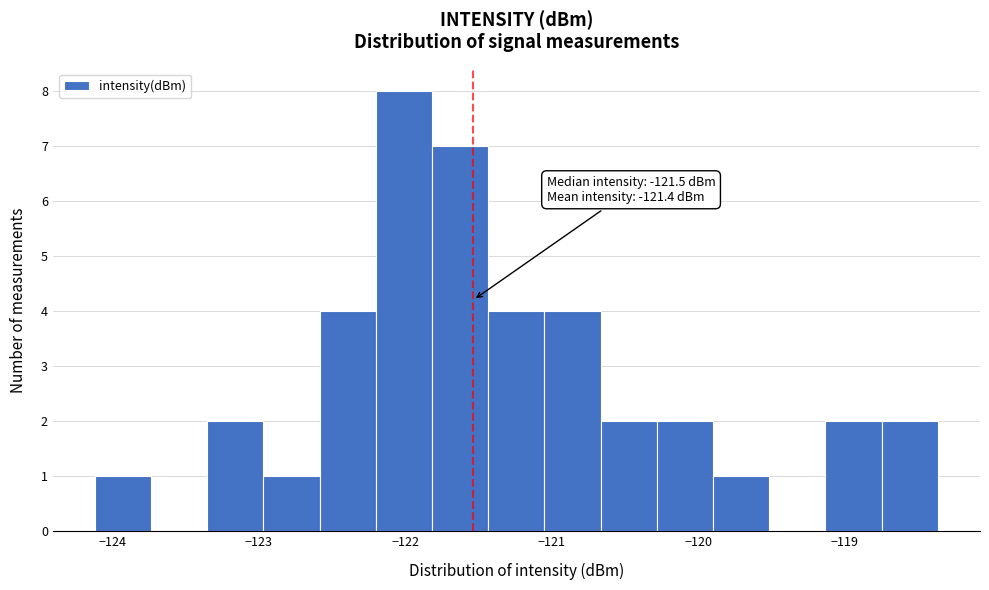

Around what value on the x-axis is the tallest bar? Give the approximate position of its centre, as read against the axis.

-122.0